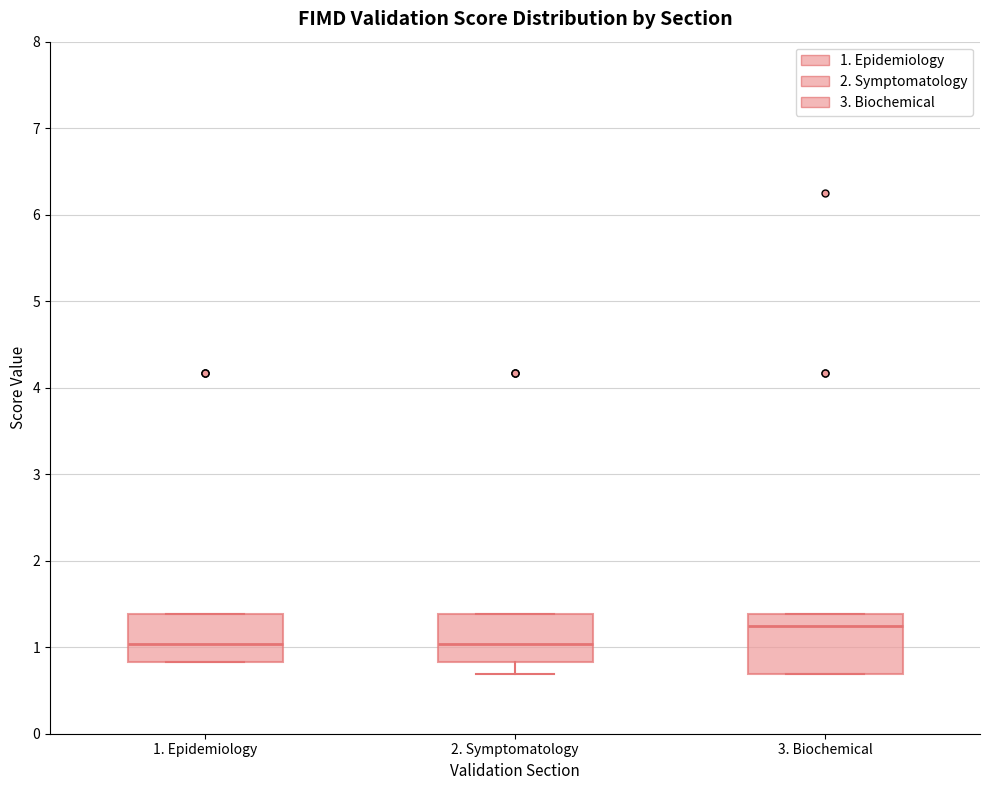

Where is the upper edge of the box for 1. Epidemiology on the y-axis? The values are not printed on the chart, so give them approximately, as read against the axis.

1.4